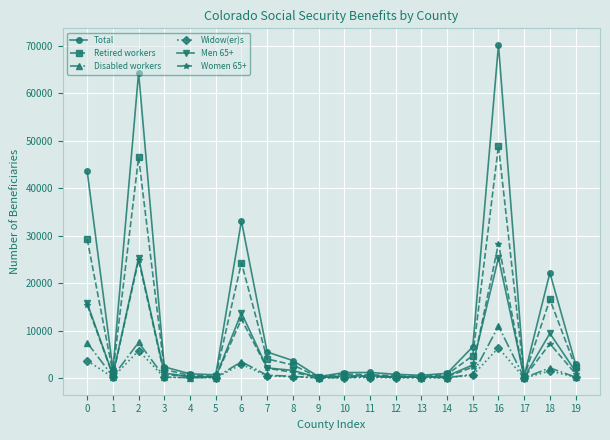

Which series has the widest spread of values?

Total